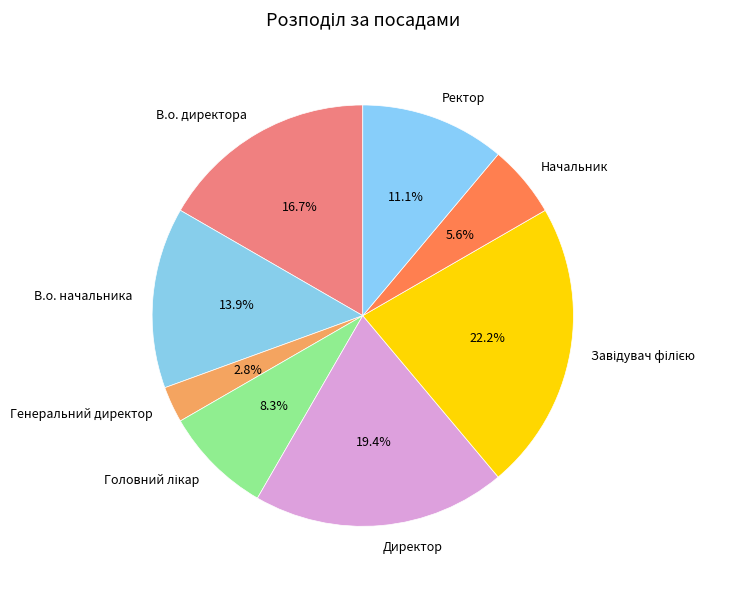

Is the sum of В.о. начальника and Директор greater than half?

No